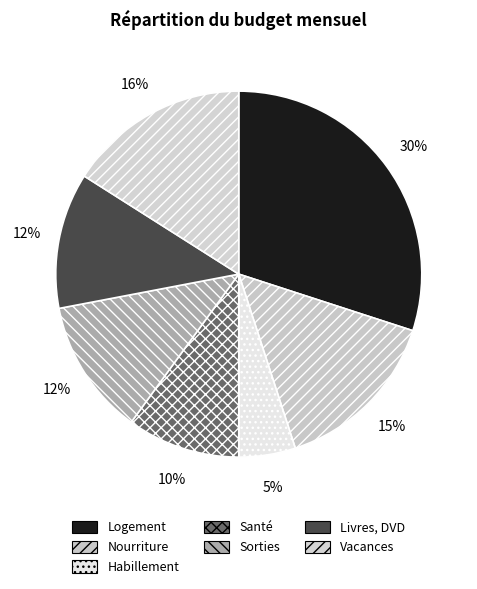

Is there a majority slice in this chart?

No